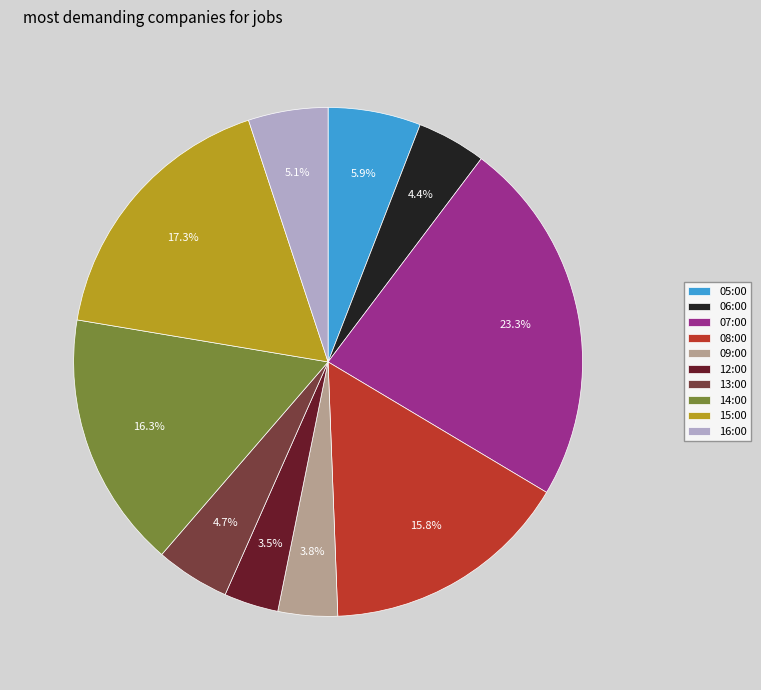

To the nearest percent, what percentage of the pie is 07:00?

23%